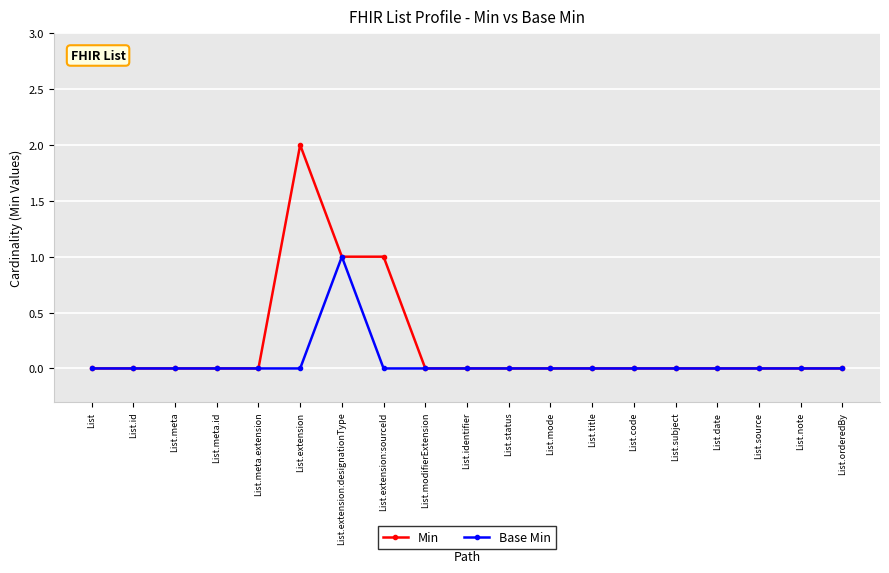

Count the number of data series in this chart.

2